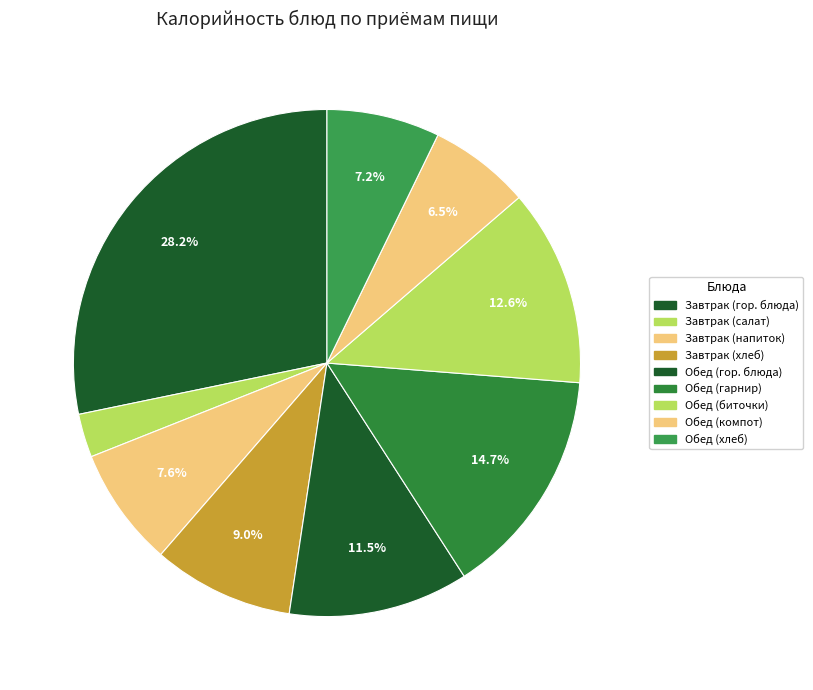

Count the number of slices in the pie.

9